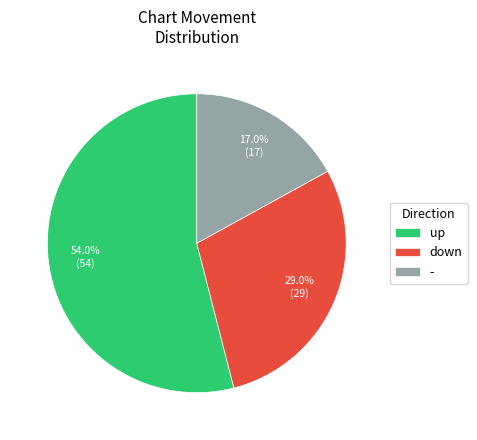

To the nearest percent, what is the difference between the largest and smallest slice percentages?

37%